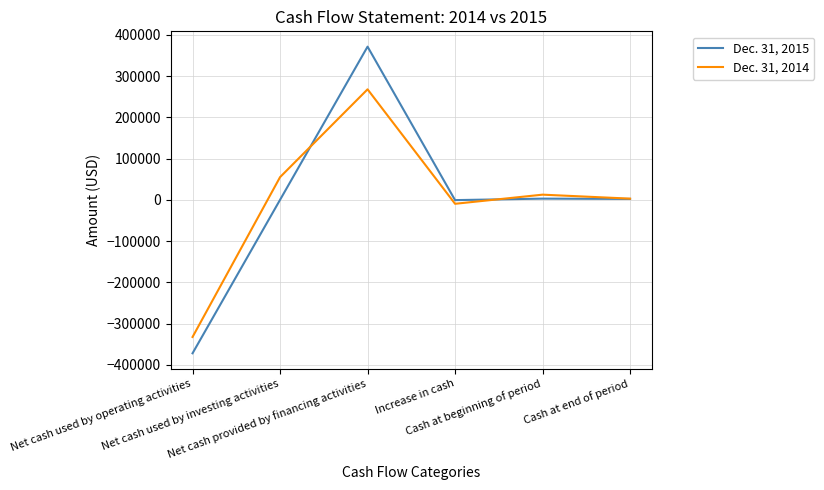

Which series has the widest spread of values?

Dec. 31, 2015